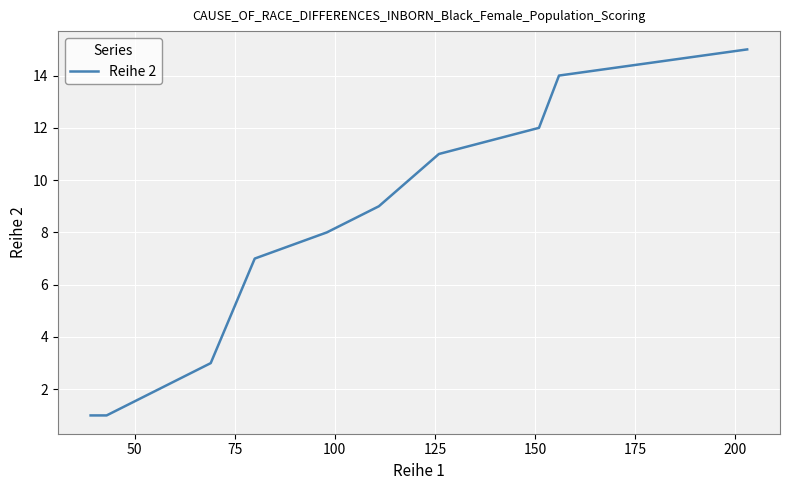

What is the maximum value shown in the chart?

15